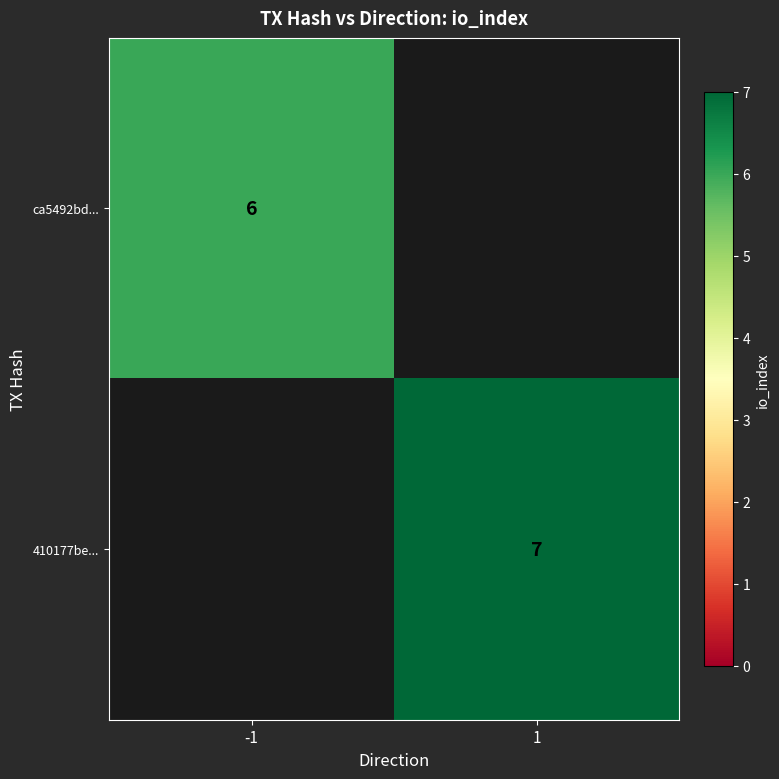

Is the value of ca5492bd... at -1 greater than the value of 410177be... at 1?

No